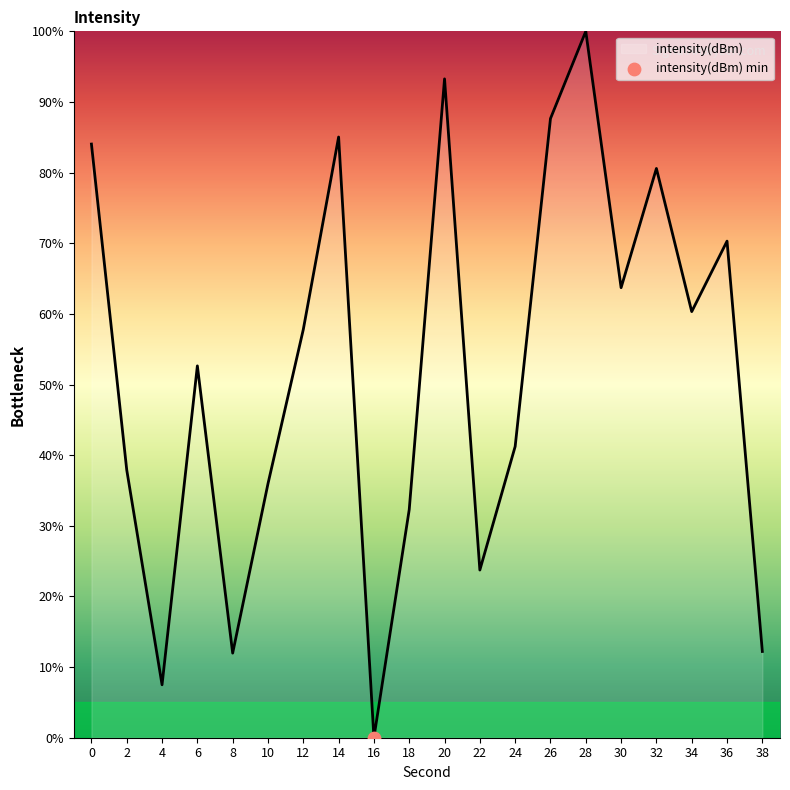

Approximately how many times larger is the value at 32 compared to 6?

1.5